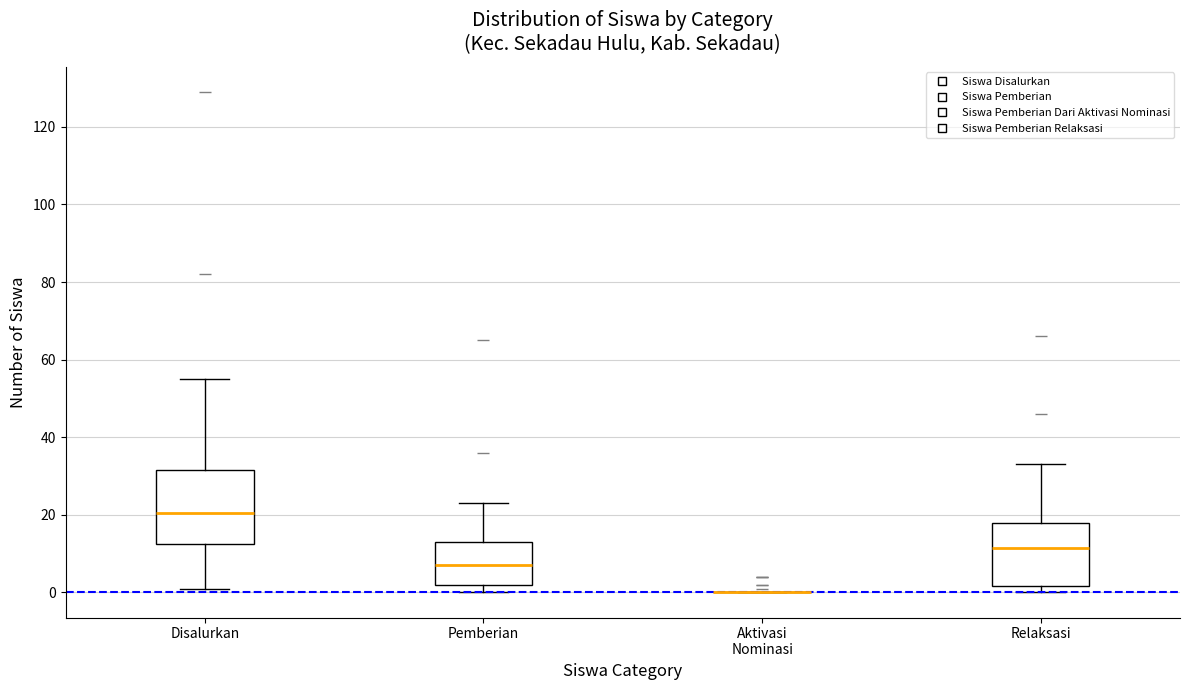

Reading left to right, read every box against the y-axis: the position of its median line, the range the box covers, and the ends of its whiskers. The values are not printed on the chart, so give them approximately, as read against the axis.

Disalurkan: median 20, box 12 to 32, whiskers 2 to 56
Pemberian: median 8, box 2 to 14, whiskers 0 to 24
Aktivasi Nominasi: box collapsed to a line at 0, whiskers 0 to 0
Relaksasi: median 12, box 2 to 18, whiskers 0 to 34